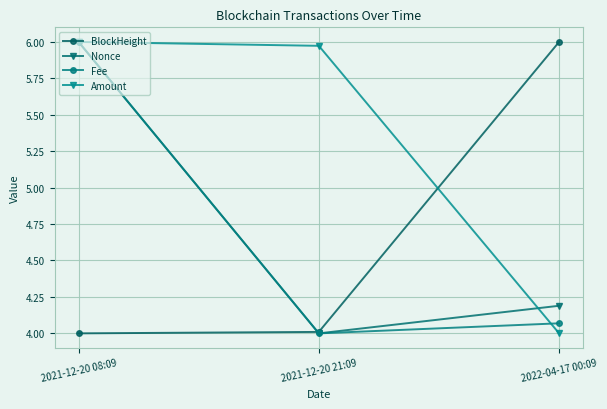

Which series has the largest total across all categories?

Amount